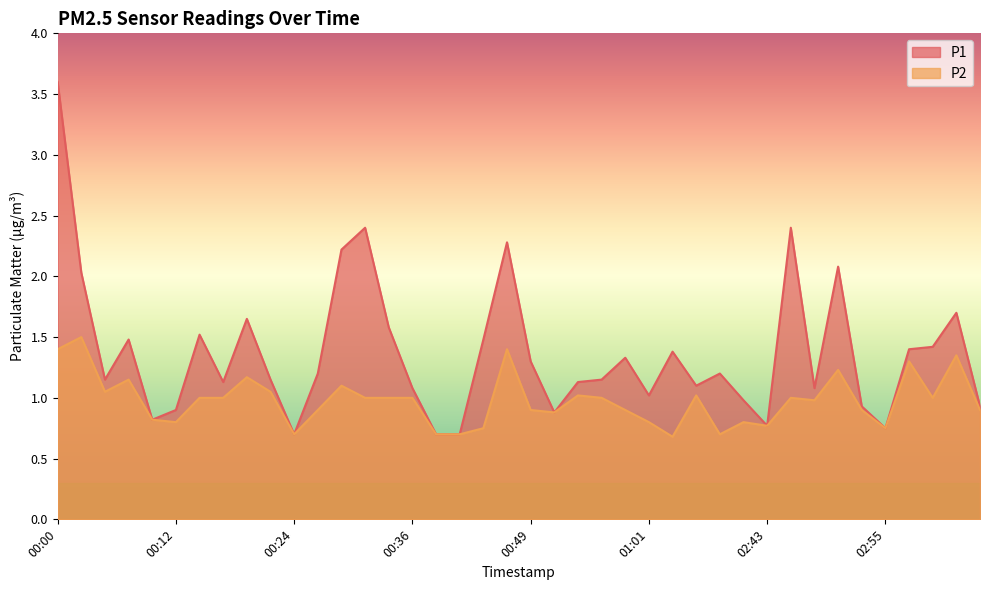

Which series has the largest range (max minus min)?

P1